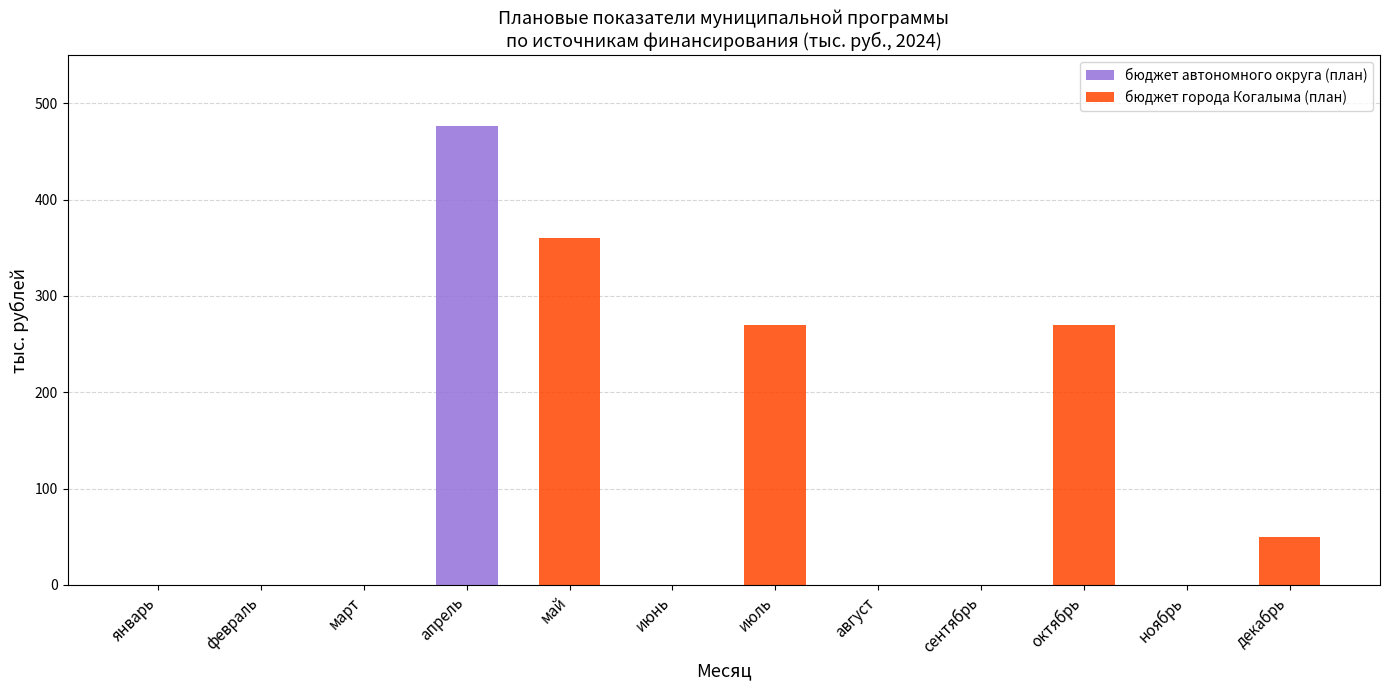

What is the highest value of the бюджет автономного округа (план) series?

476.5